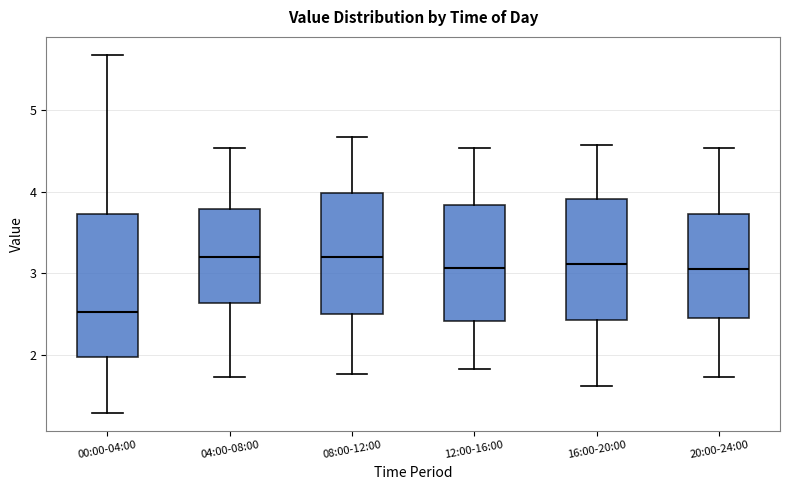

Reading left to right, read every box against the y-axis: the position of its median line, the range the box covers, and the ends of its whiskers. The values are not printed on the chart, so give them approximately, as read against the axis.

00:00-04:00: median 2.5, box 2.0 to 3.7, whiskers 1.3 to 5.7
04:00-08:00: median 3.2, box 2.6 to 3.8, whiskers 1.7 to 4.5
08:00-12:00: median 3.2, box 2.5 to 4.0, whiskers 1.8 to 4.7
12:00-16:00: median 3.1, box 2.4 to 3.8, whiskers 1.8 to 4.5
16:00-20:00: median 3.1, box 2.4 to 3.9, whiskers 1.6 to 4.6
20:00-24:00: median 3.1, box 2.5 to 3.7, whiskers 1.7 to 4.5